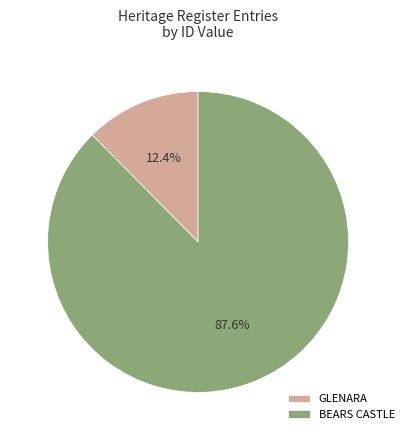

Is there a majority slice in this chart?

Yes